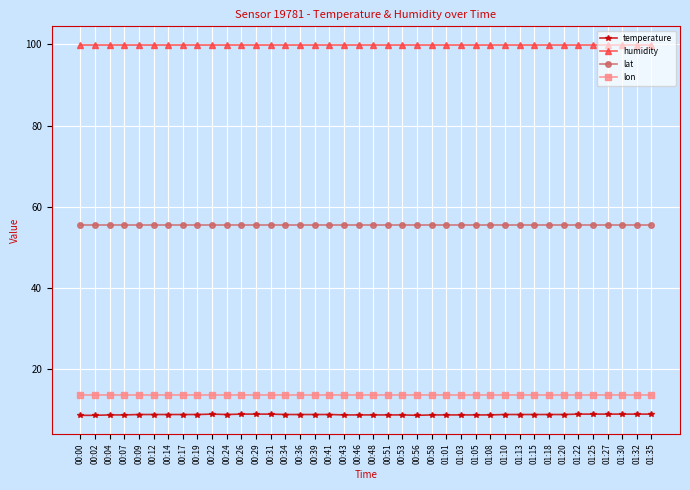

How many series are shown in this chart?

4